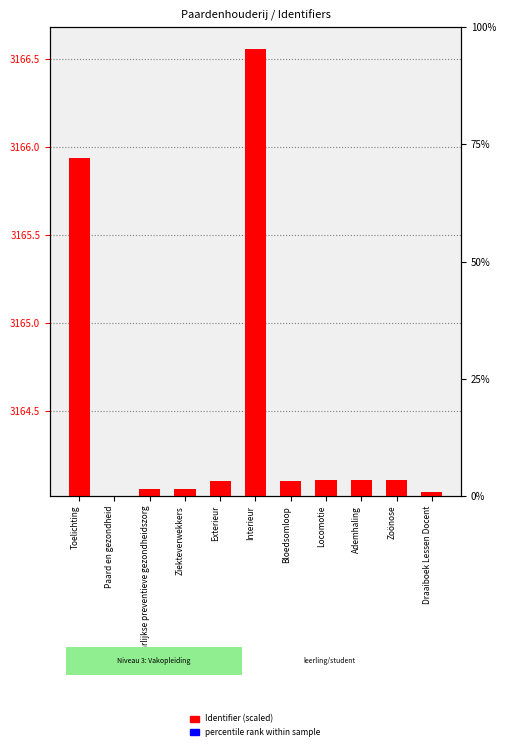

Which has a higher value, Ademhaling or Exterieur?

Ademhaling